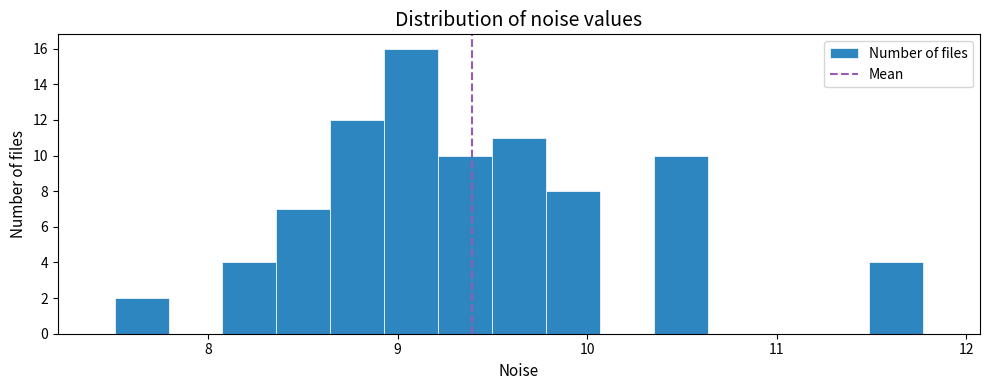

Around what value on the x-axis is the tallest bar? Give the approximate position of its centre, as read against the axis.

9.1